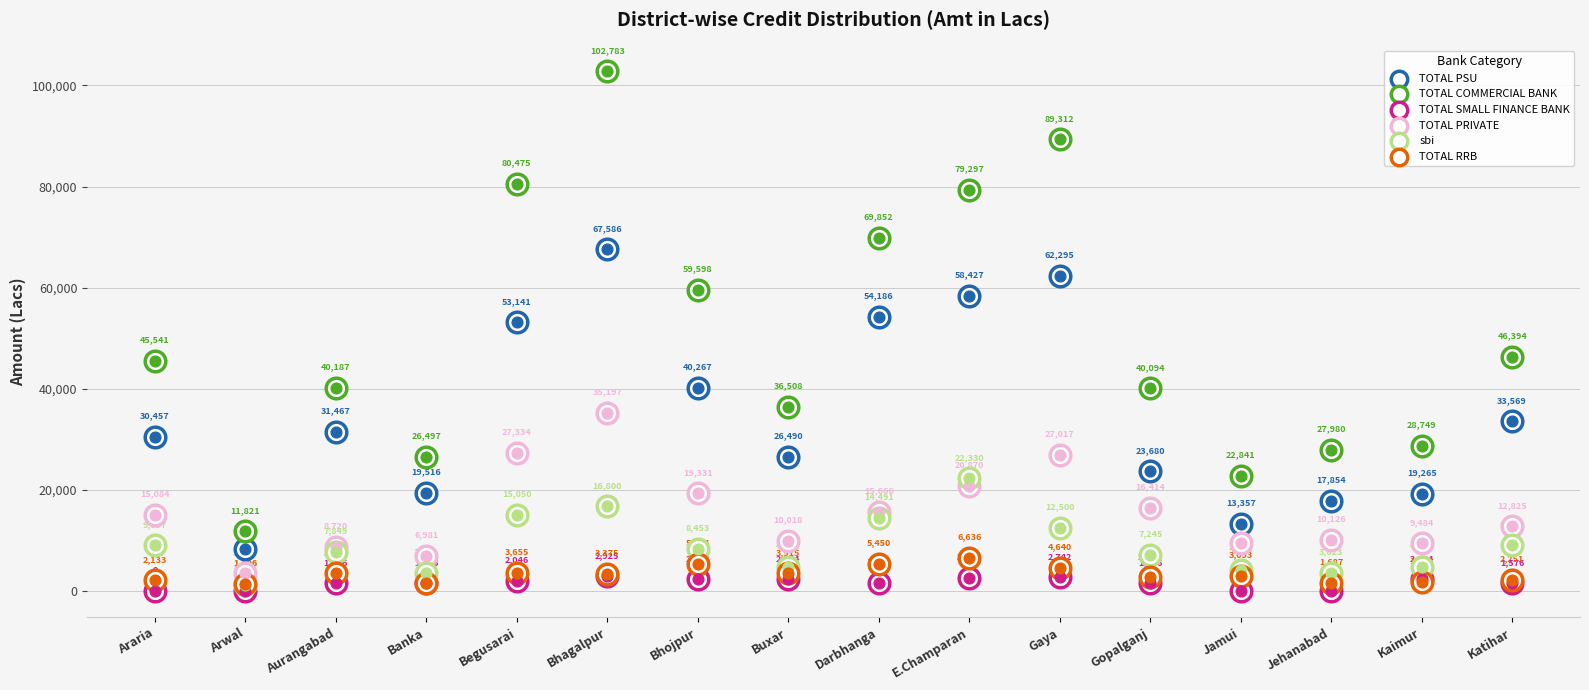

Is the value of TOTAL SMALL FINANCE BANK at Begusarai greater than the value of sbi at Jehanabad?

No